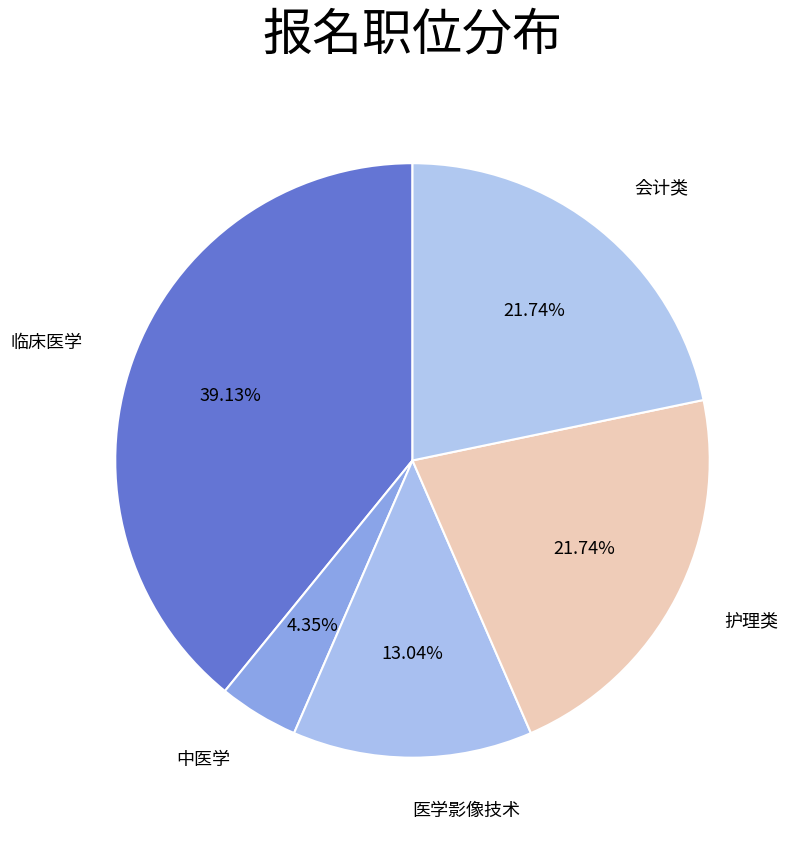

How many slices are in this pie chart?

5